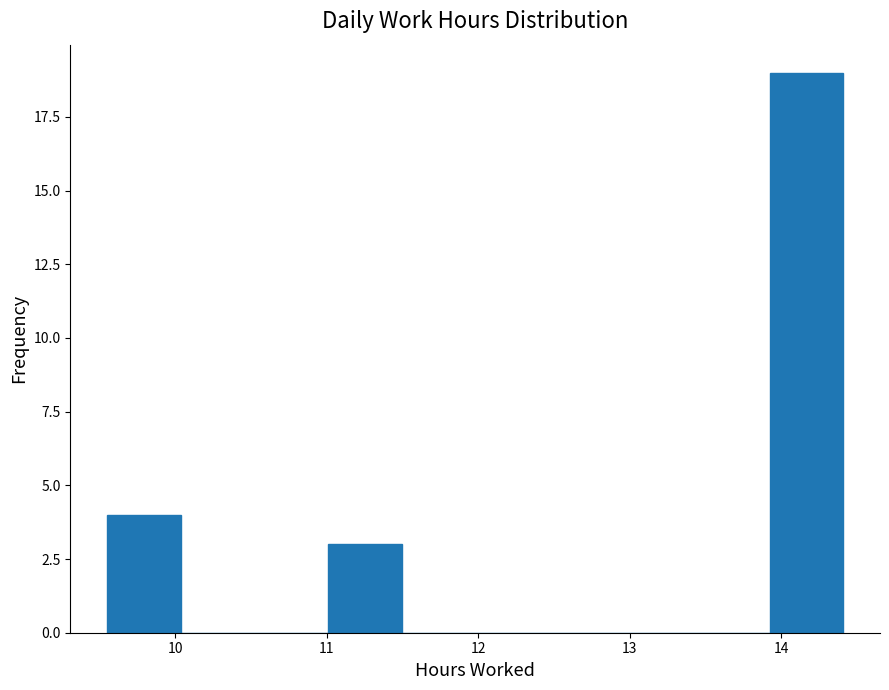

Which range on the x-axis has the tallest bar?

13.9 to 14.4